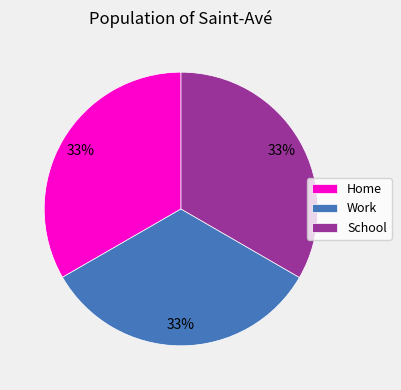

Approximately how many times larger is the value at Home compared to Work?

1.0